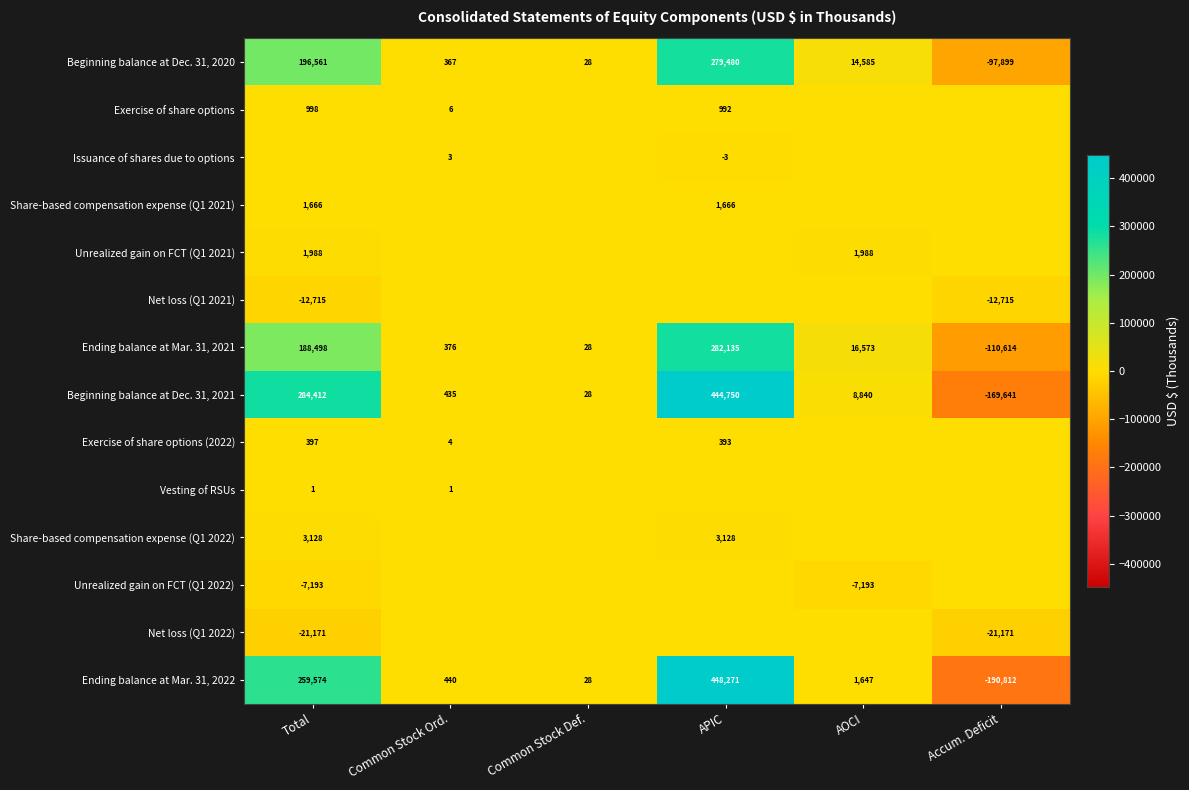

Is it true that Vesting of RSUs equals 0 at Common Stock Ord.?

False